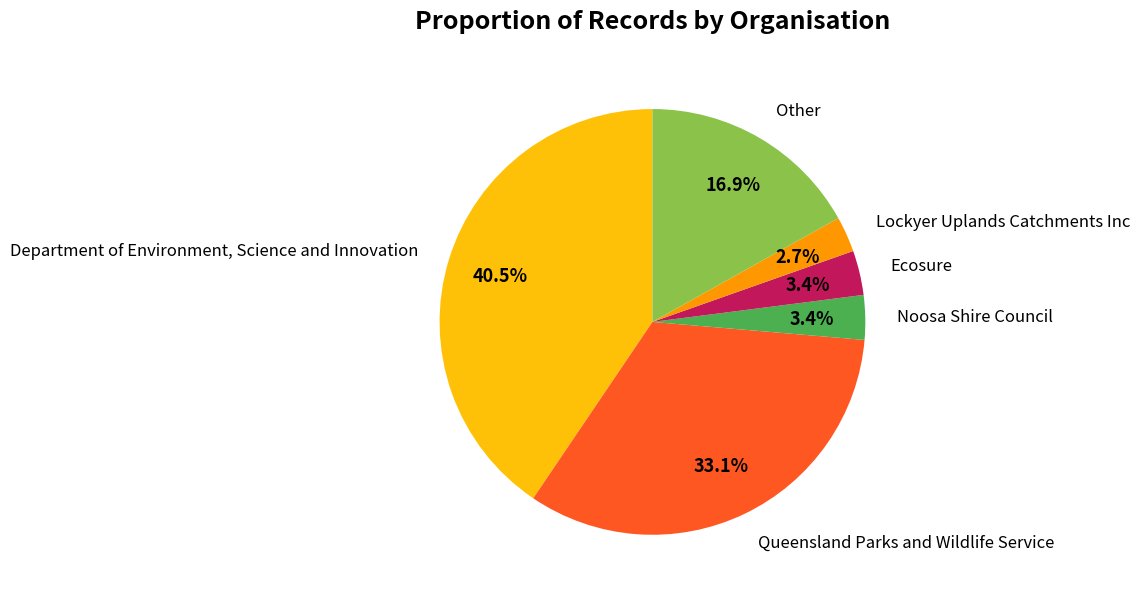

Is there any slice that represents more than half of the pie?

No